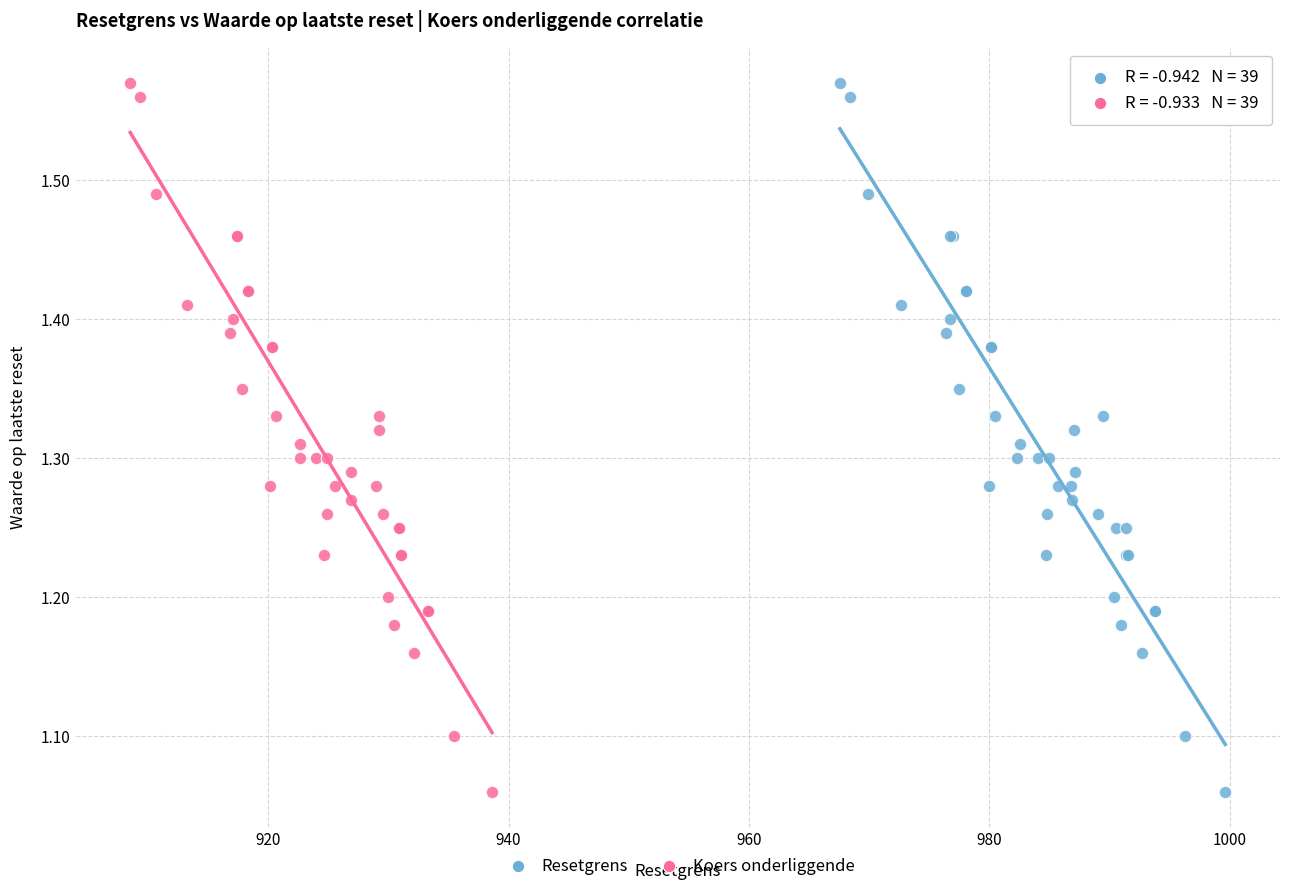

What are all the series names shown in the legend?

Resetgrens, Koers onderliggende